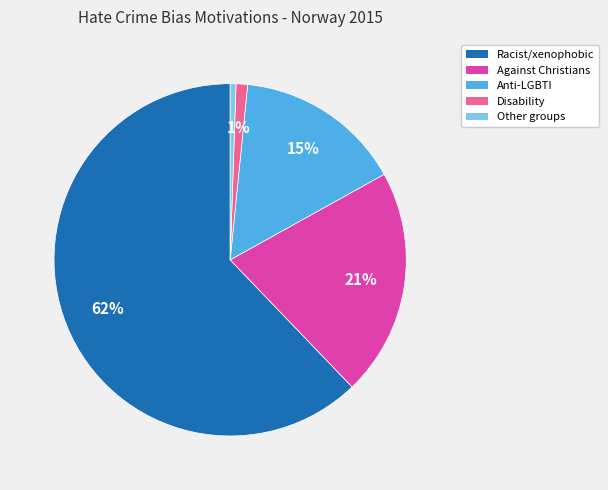

Which slice is the largest?

Racist/xenophobic